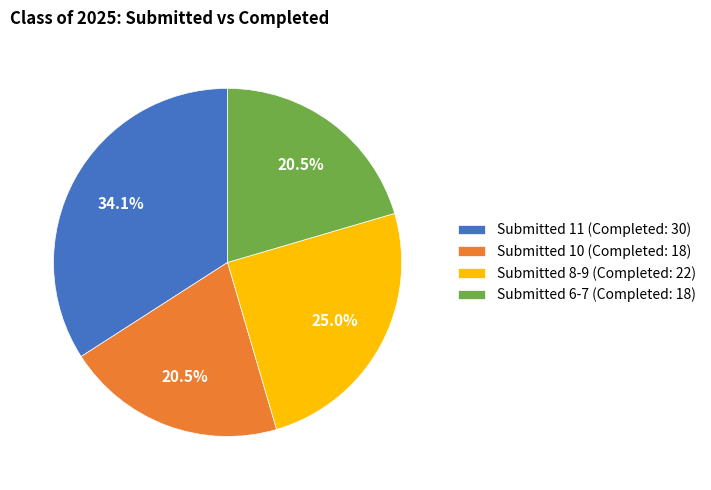

Approximately how many times larger is the value at Submitted 8-9 (Completed: 22) compared to Submitted 10 (Completed: 18)?

1.2